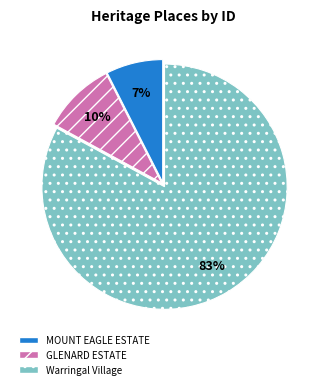

How many segments does this pie chart have?

3